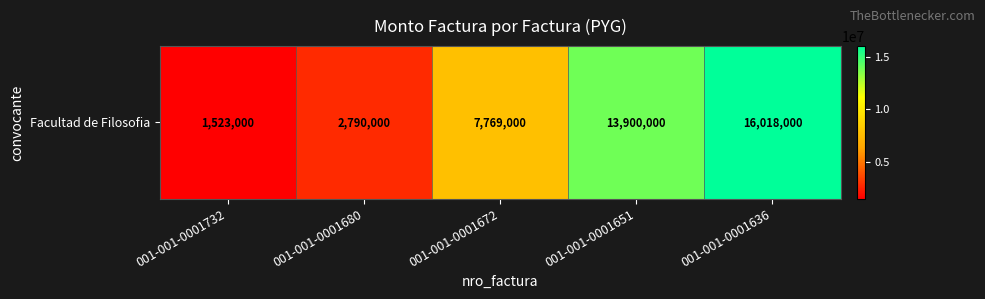

What is the change in value from 001-001-0001732 to 001-001-0001680?

+1267000